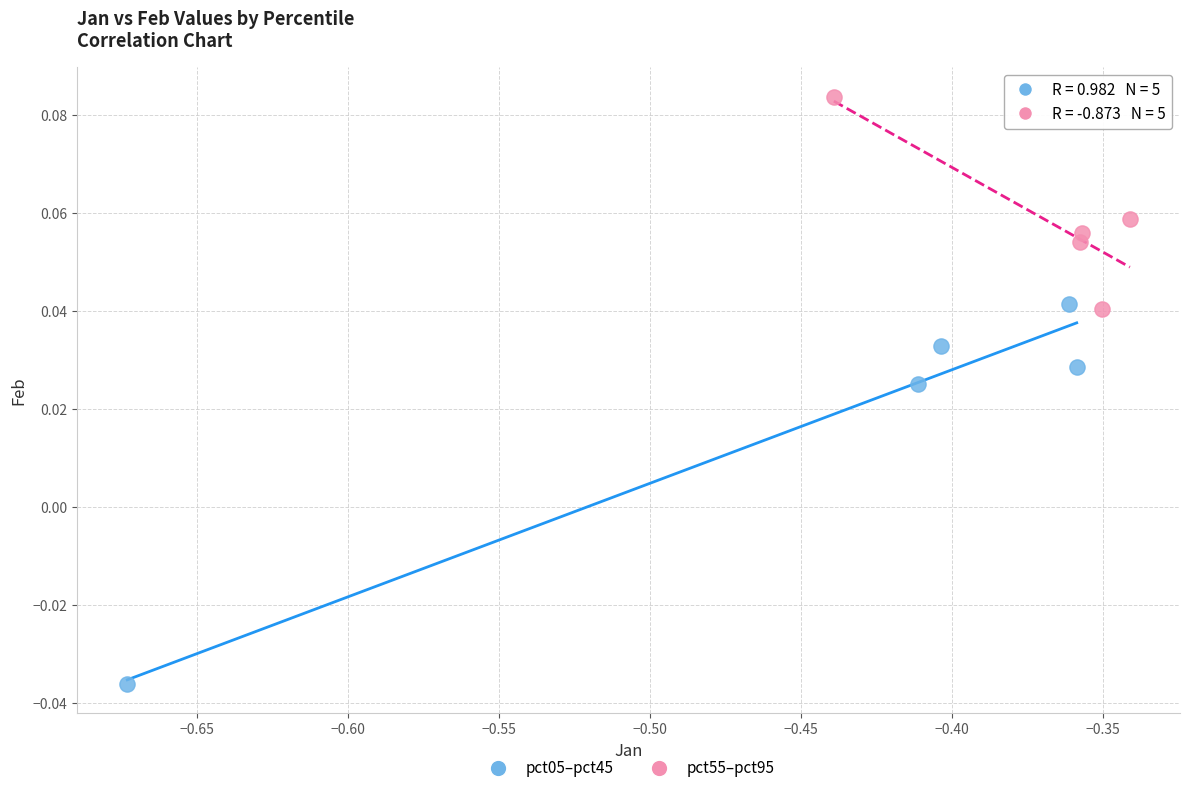

Which series reaches the minimum Y coordinate?

pct05–pct45